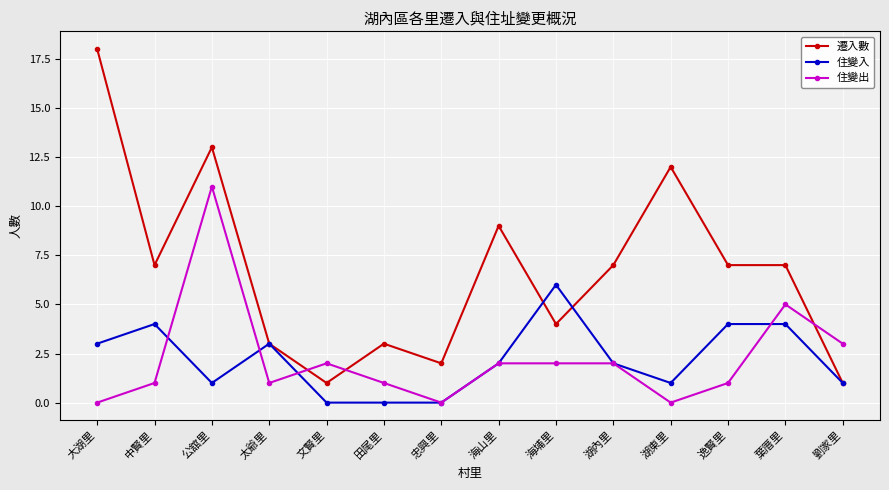

Reading left to right, what are all the values shown in this chart?

遷入數: 大湖里=18	中賢里=7	公舘里=13	太爺里=3	文賢里=1	田尾里=3	忠興里=2	海山里=9	海埔里=4	湖內里=7	湖東里=12	逸賢里=7	葉厝里=7	劉家里=1
住變入: 大湖里=3	中賢里=4	公舘里=1	太爺里=3	文賢里=0	田尾里=0	忠興里=0	海山里=2	海埔里=6	湖內里=2	湖東里=1	逸賢里=4	葉厝里=4	劉家里=1
住變出: 大湖里=0	中賢里=1	公舘里=11	太爺里=1	文賢里=2	田尾里=1	忠興里=0	海山里=2	海埔里=2	湖內里=2	湖東里=0	逸賢里=1	葉厝里=5	劉家里=3